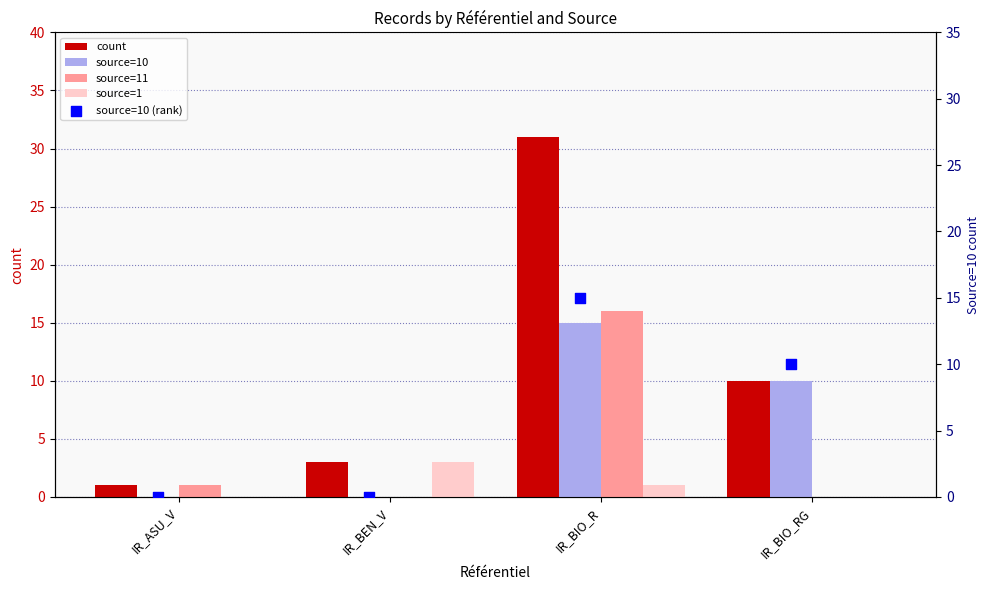

At which category is the sum across all series the highest?

IR_BIO_R